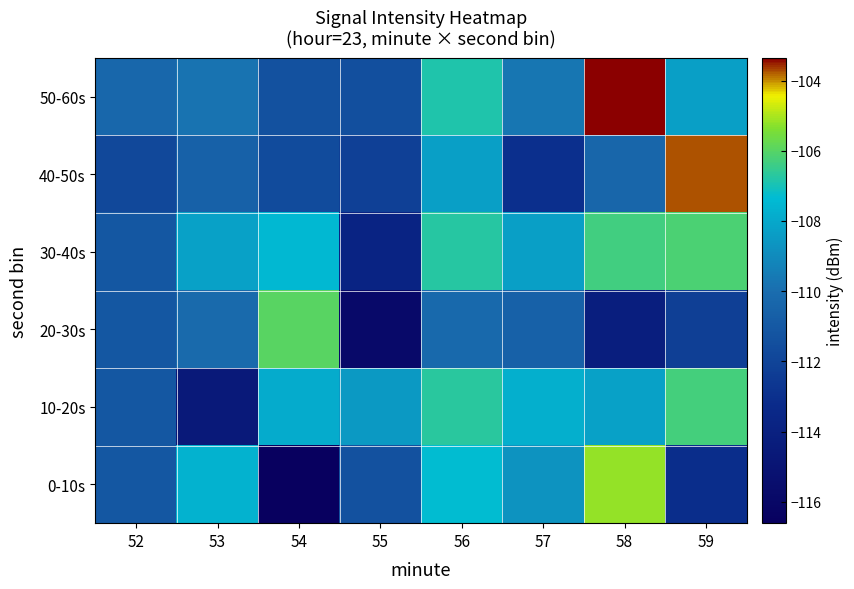

What is the smallest value displayed?

-116.6